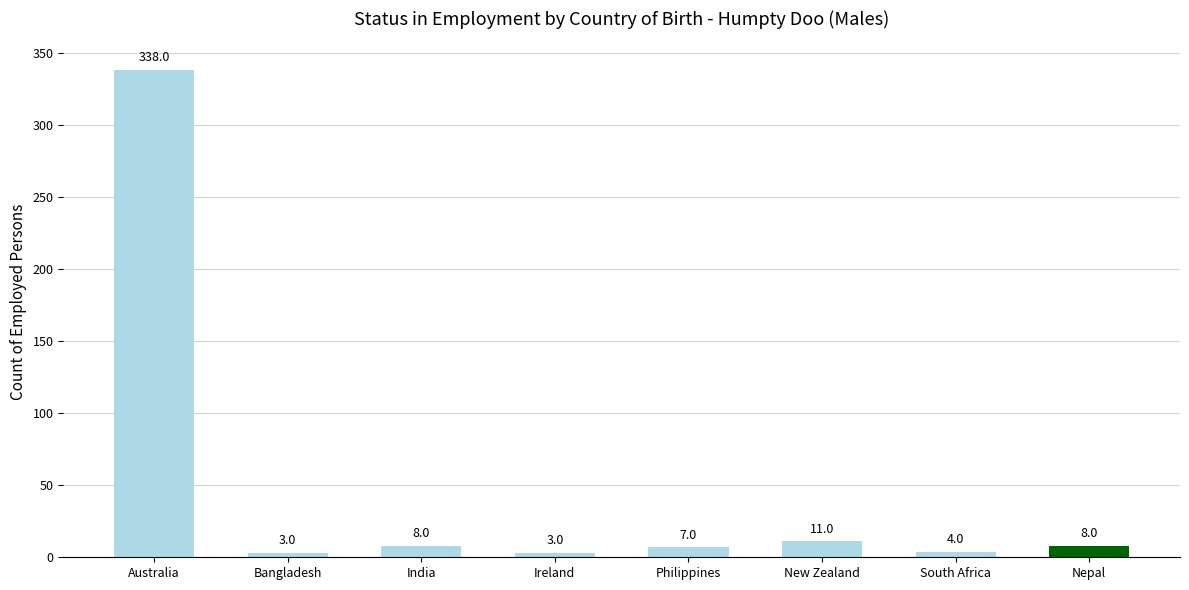

What is the average value?

48